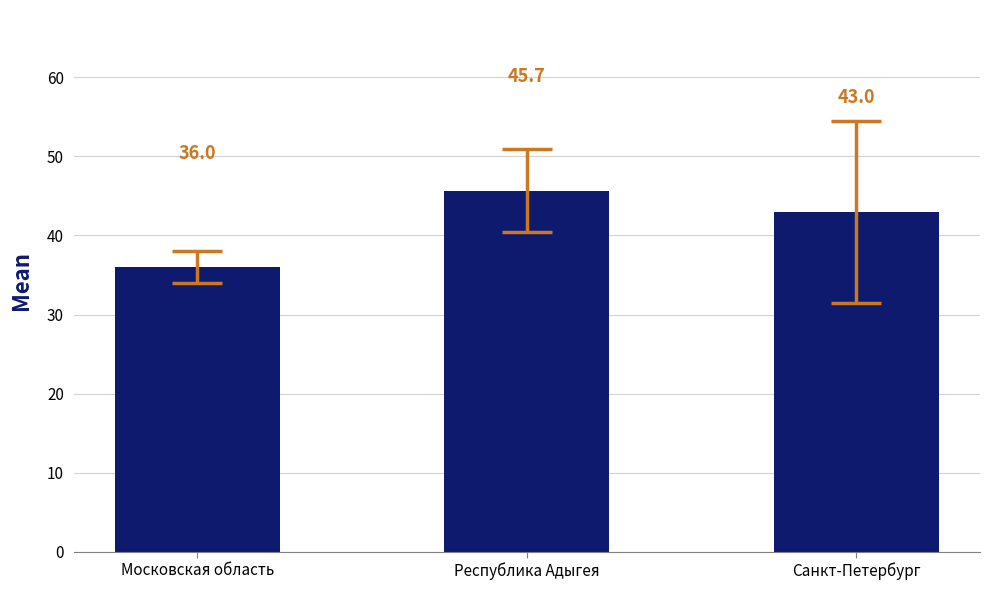

What is the change in value from Московская область to Республика Адыгея?

+9.7